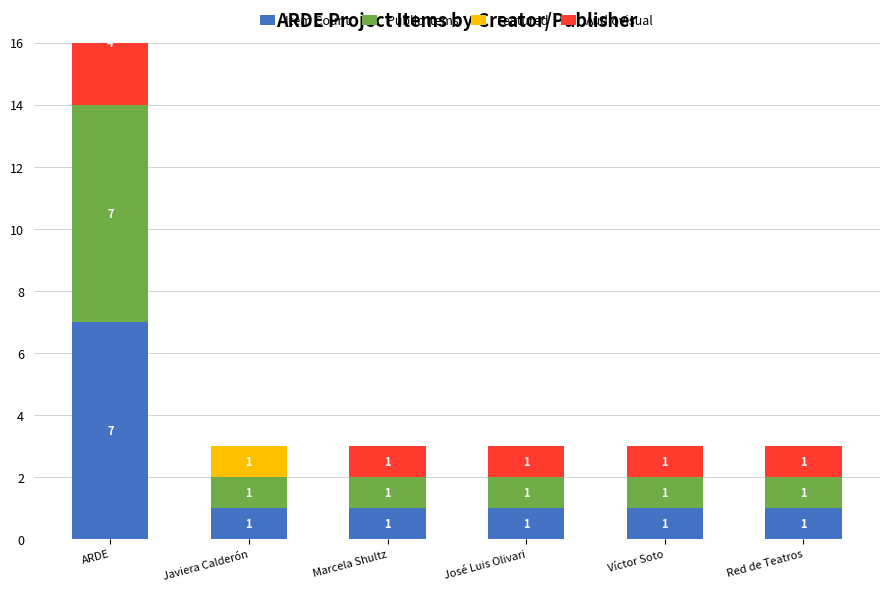

What is the difference between the highest and lowest values at Javiera Calderón?

1